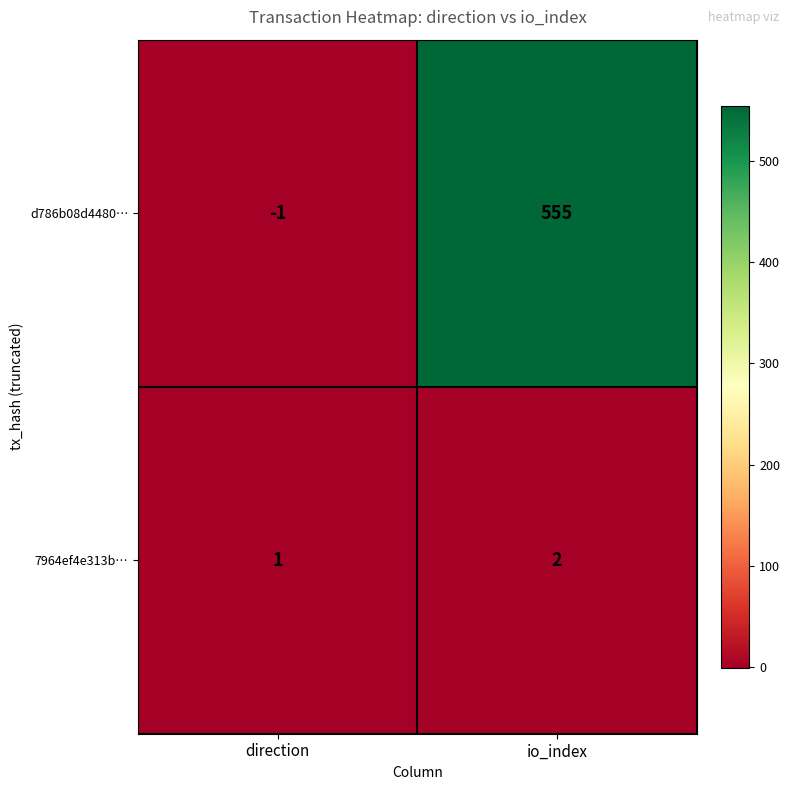

At which label is 7964ef4e313b… closest to 1?

direction